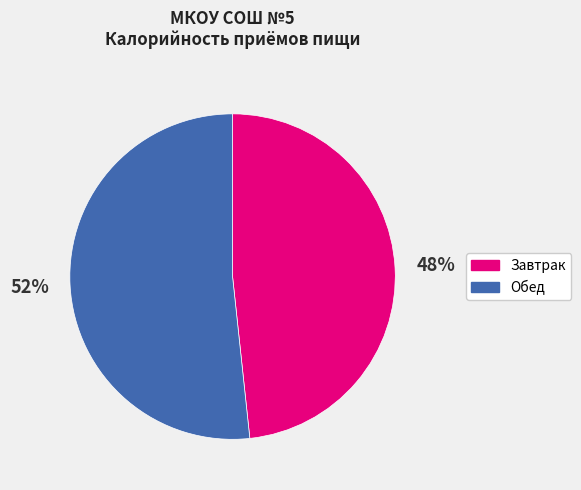

Does any single category account for the majority?

Yes